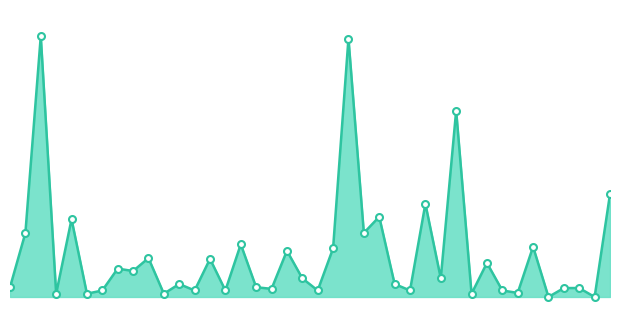

Between 20 and 34, which series saw the biggest shift?

Max_cycle_line